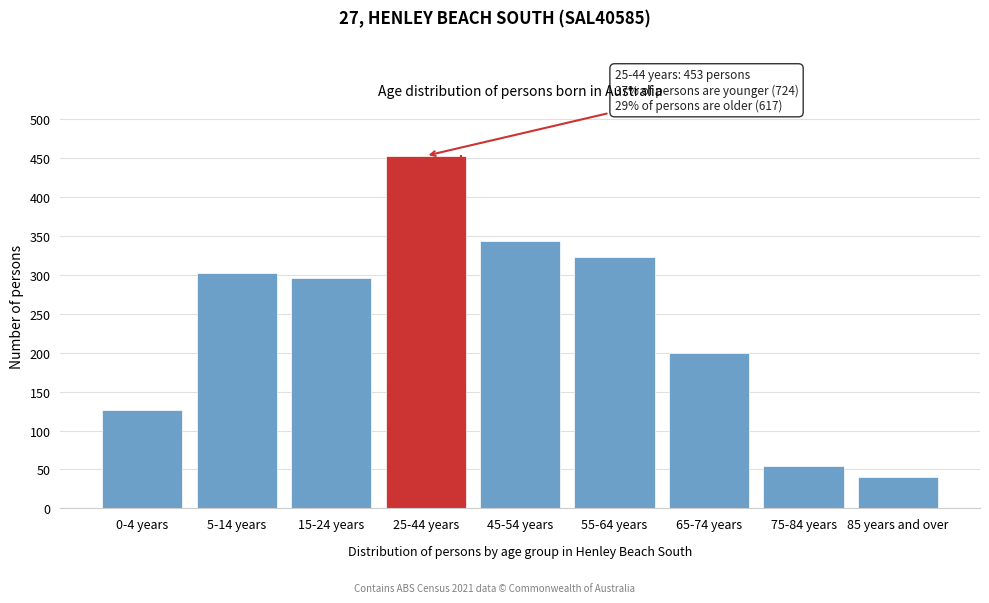

Reading right to left, list all the values displayed in this chart.

40	54	200	323	344	453	296	302	126